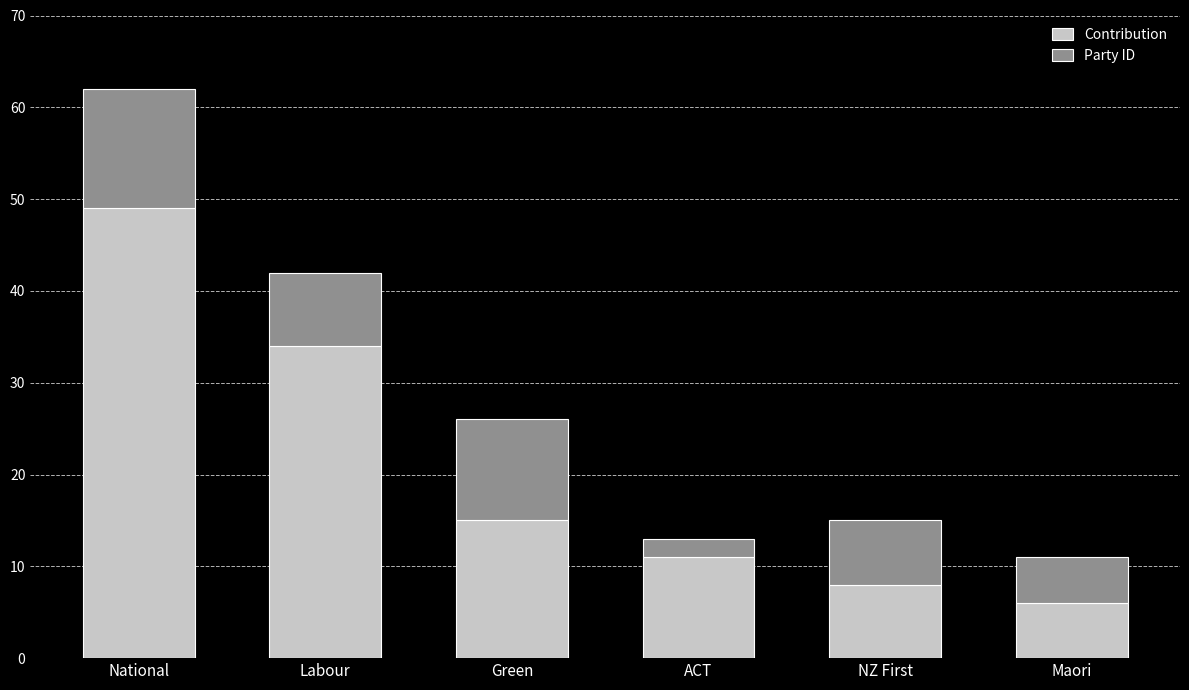

Where is Contribution nearest to the value 27?

Labour